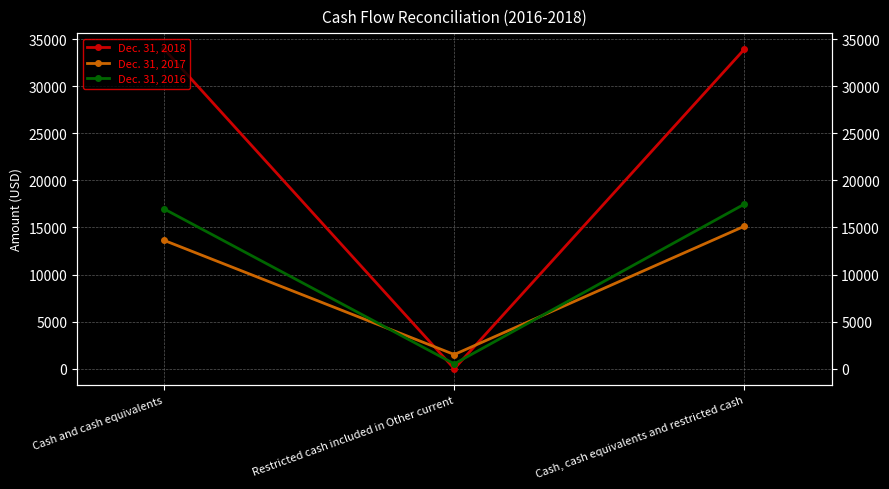

Between Cash and cash equivalents and Restricted cash included in Other current, which series saw the biggest shift?

Dec. 31, 2018